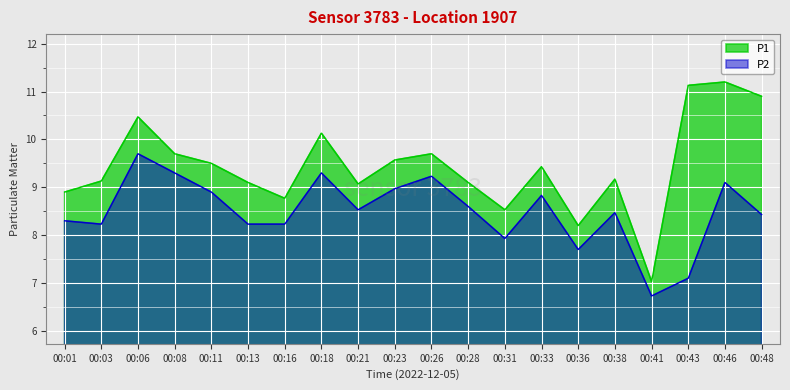

Between 00:01 and 00:38, which series saw the biggest shift?

P1